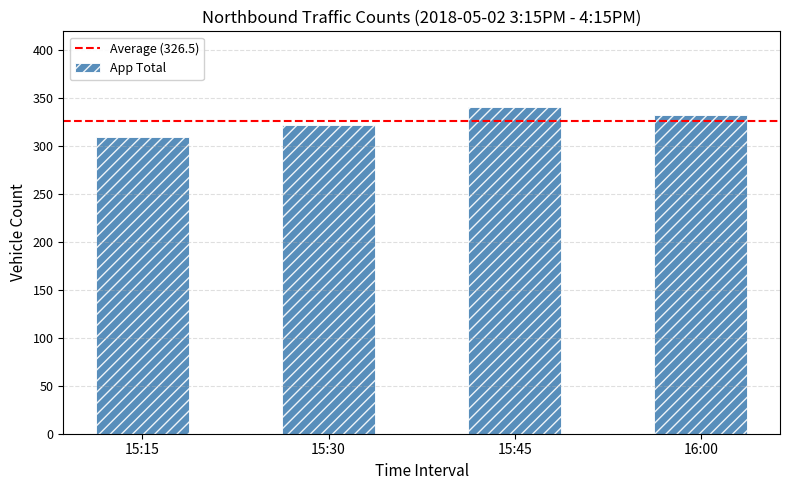

What is the label of the 2nd bar from the left?

15:30